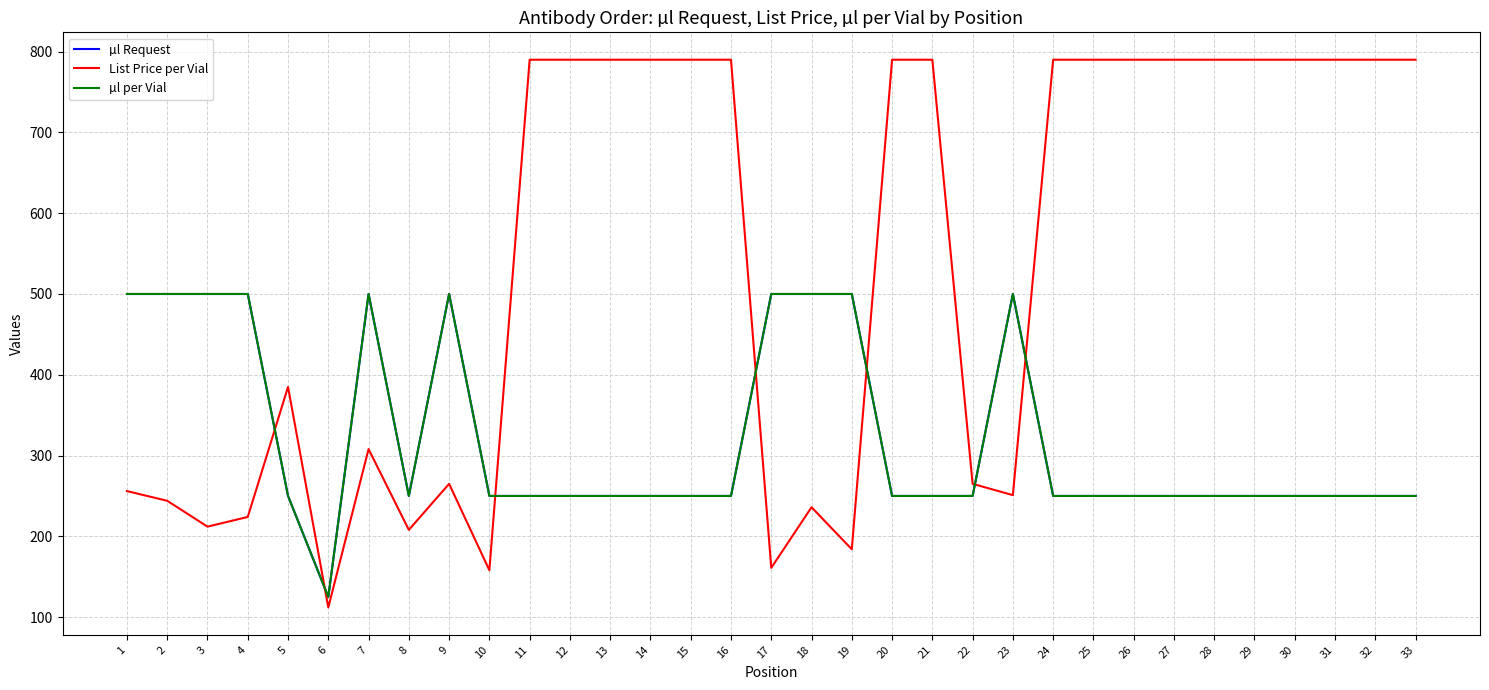

Does the chart display data point markers on the line(s)?

No